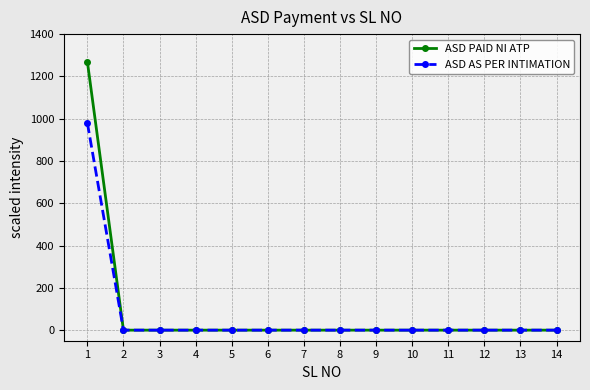

Reading left to right, list all the values displayed in this chart.

ASD PAID NI ATP: 1270	0	0	0	0	0	0	0	0	0	0	0	0	0
ASD AS PER INTIMATION: 980	0	0	0	0	0	0	0	0	0	0	0	0	0